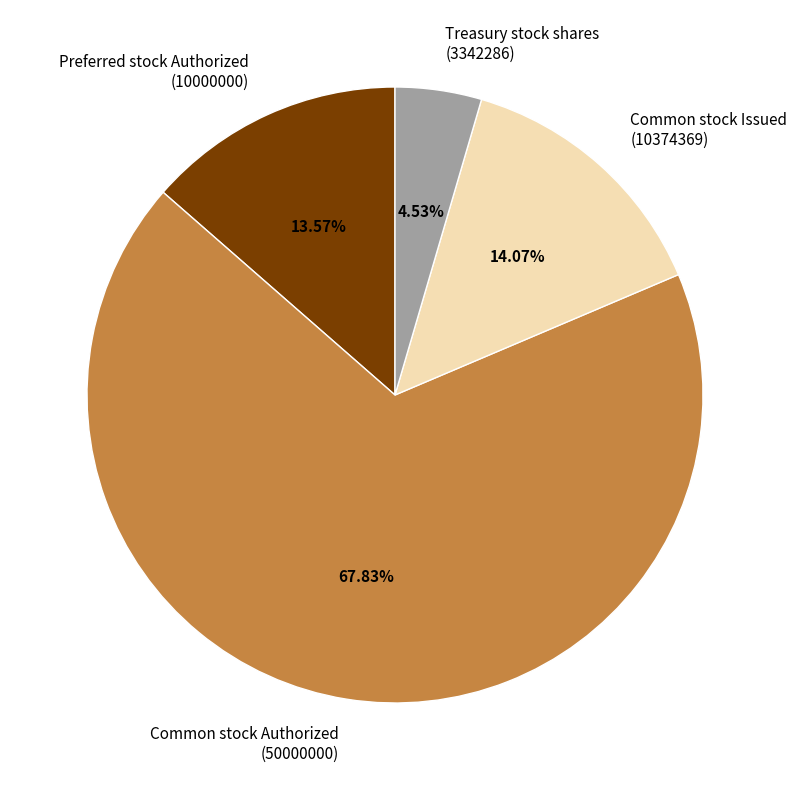

To the nearest percent, what is the average slice percentage?

25%